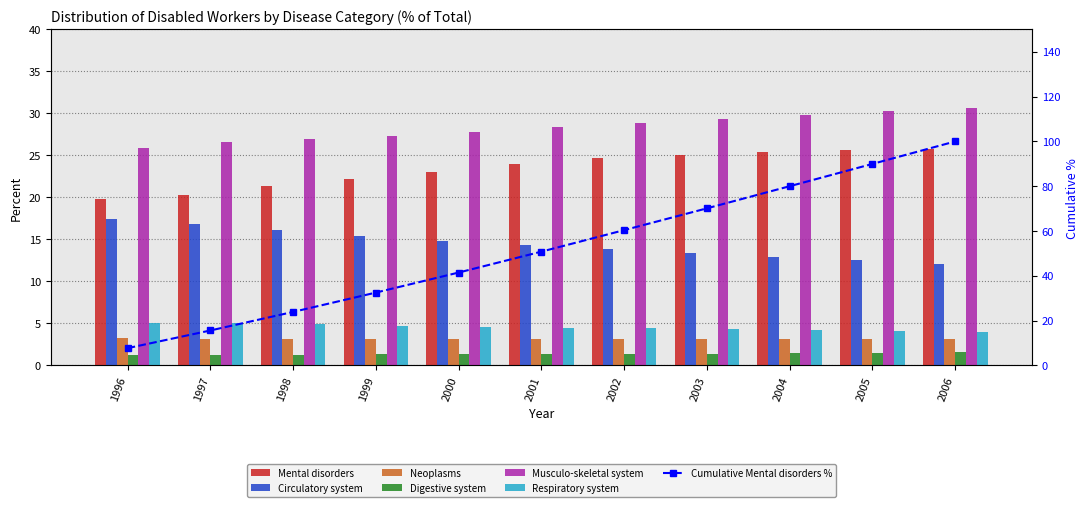

What is the average value of the Digestive system series?

1.4